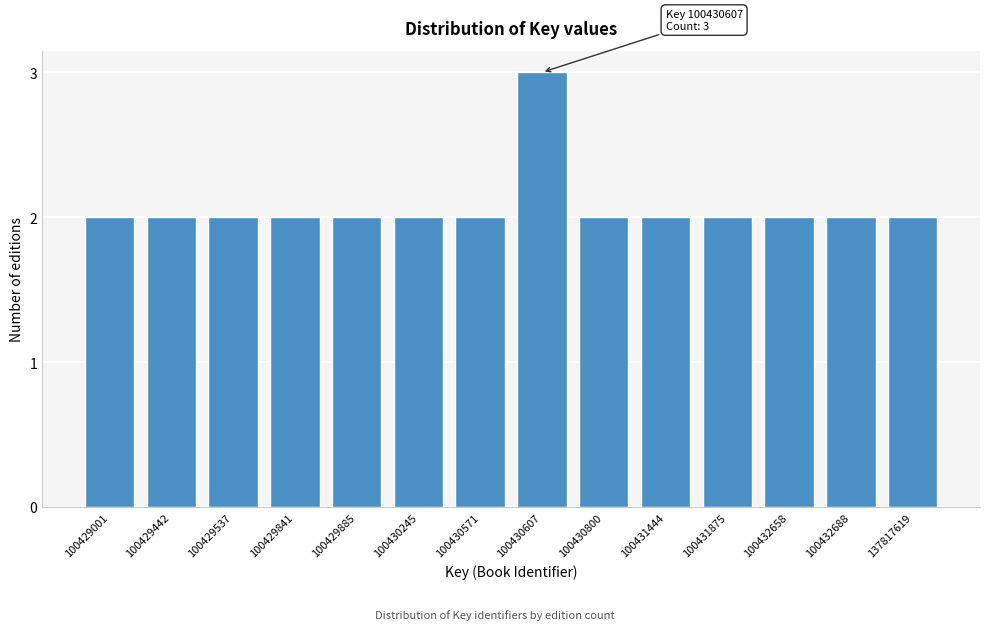

Reading right to left, what are all the values shown in this chart?

2	2	2	2	2	2	3	2	2	2	2	2	2	2